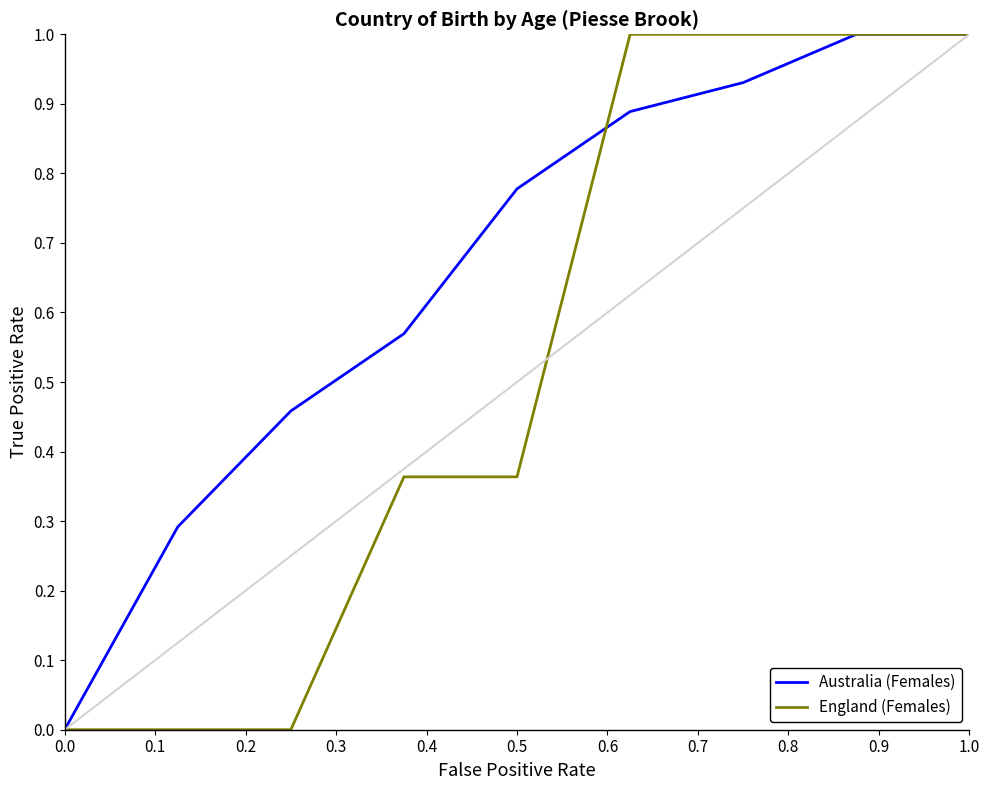

Which series has the largest total across all categories?

Australia (Females)